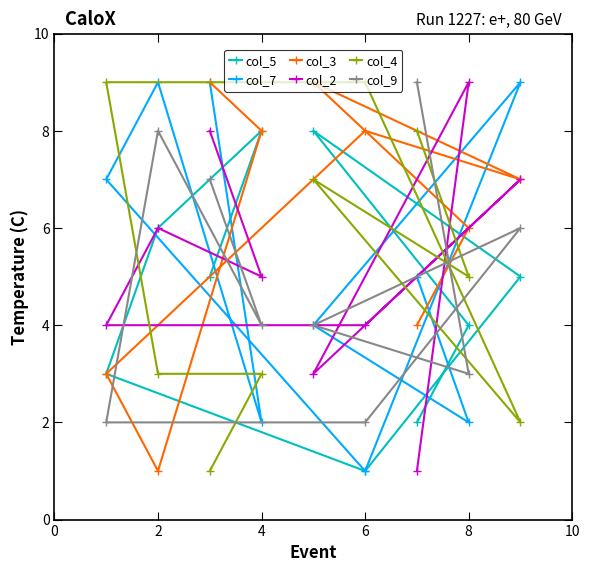

How many values in the col_9 series are below 4?

3